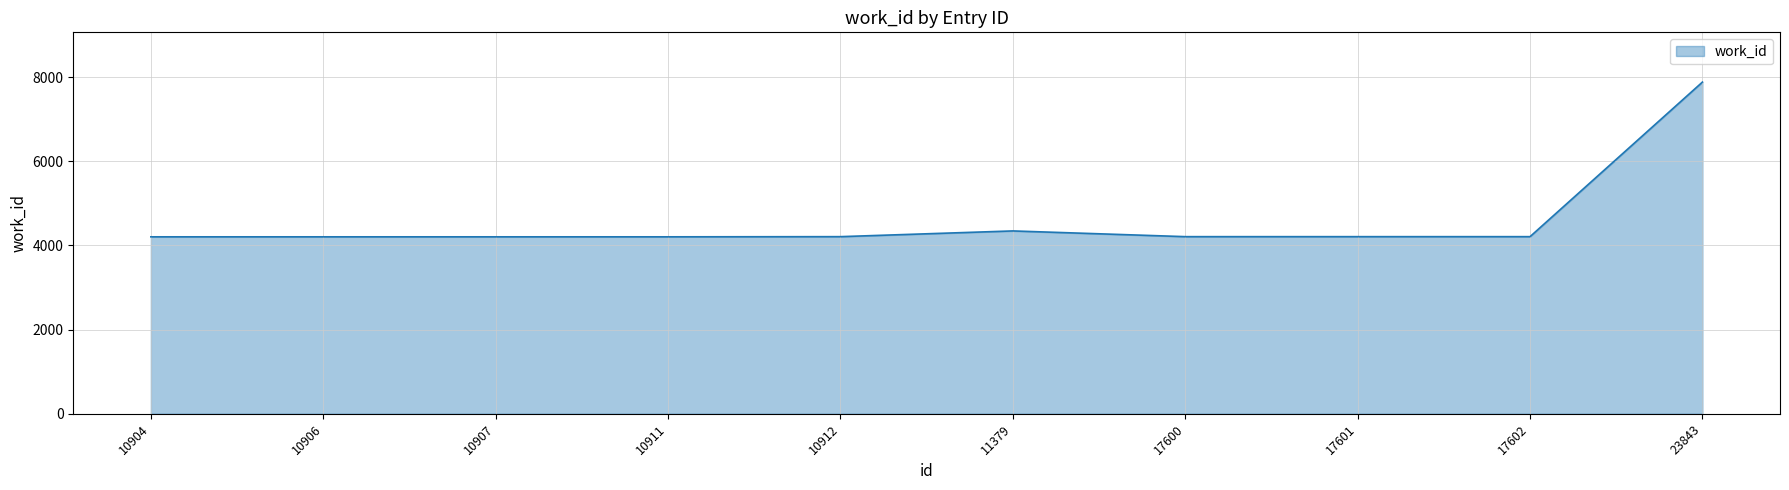

Which category has the highest value across all series?

23843